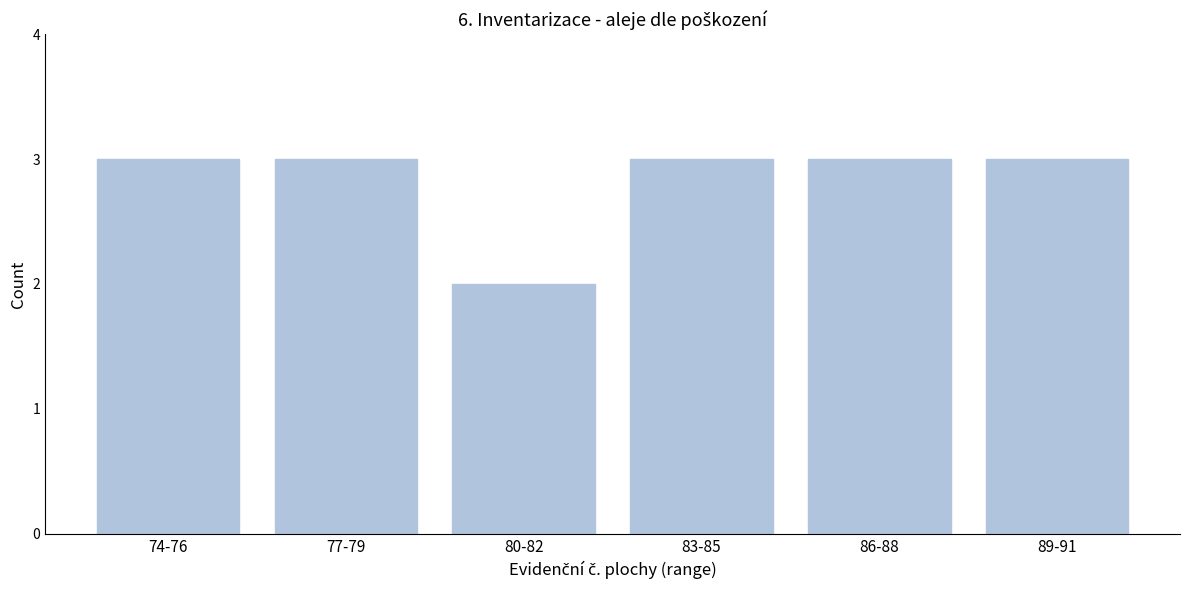

Reading left to right, transcribe all the data shown in this chart.

3	3	2	3	3	3